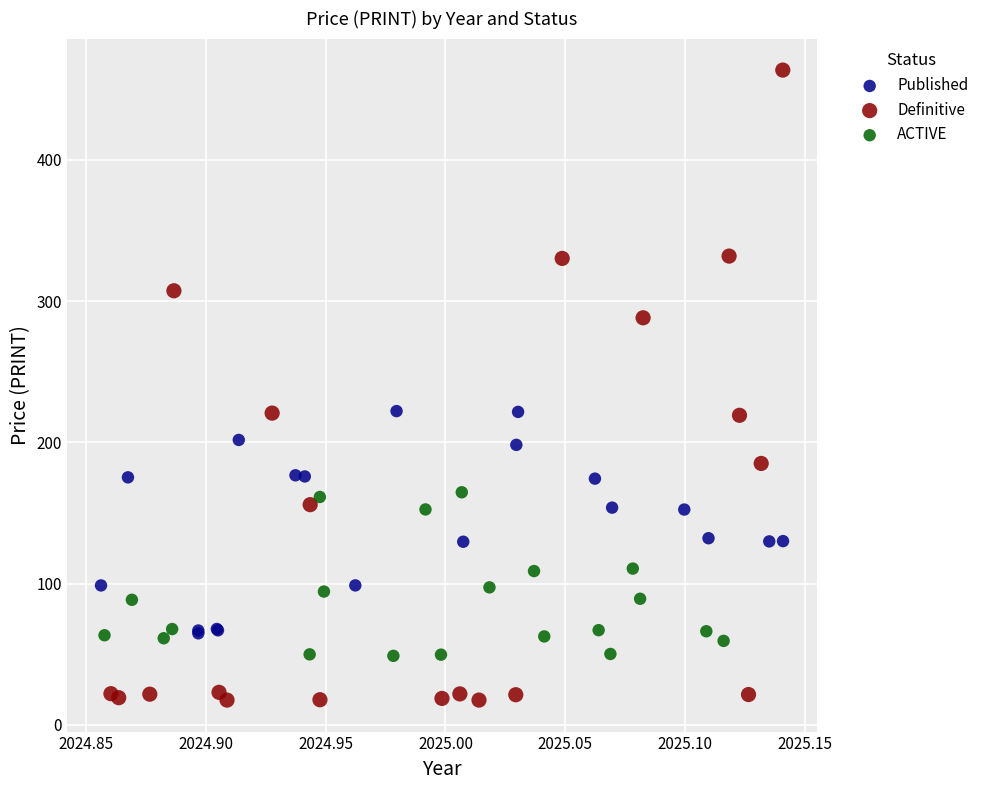

Which series has the largest Y range (max minus min)?

Definitive